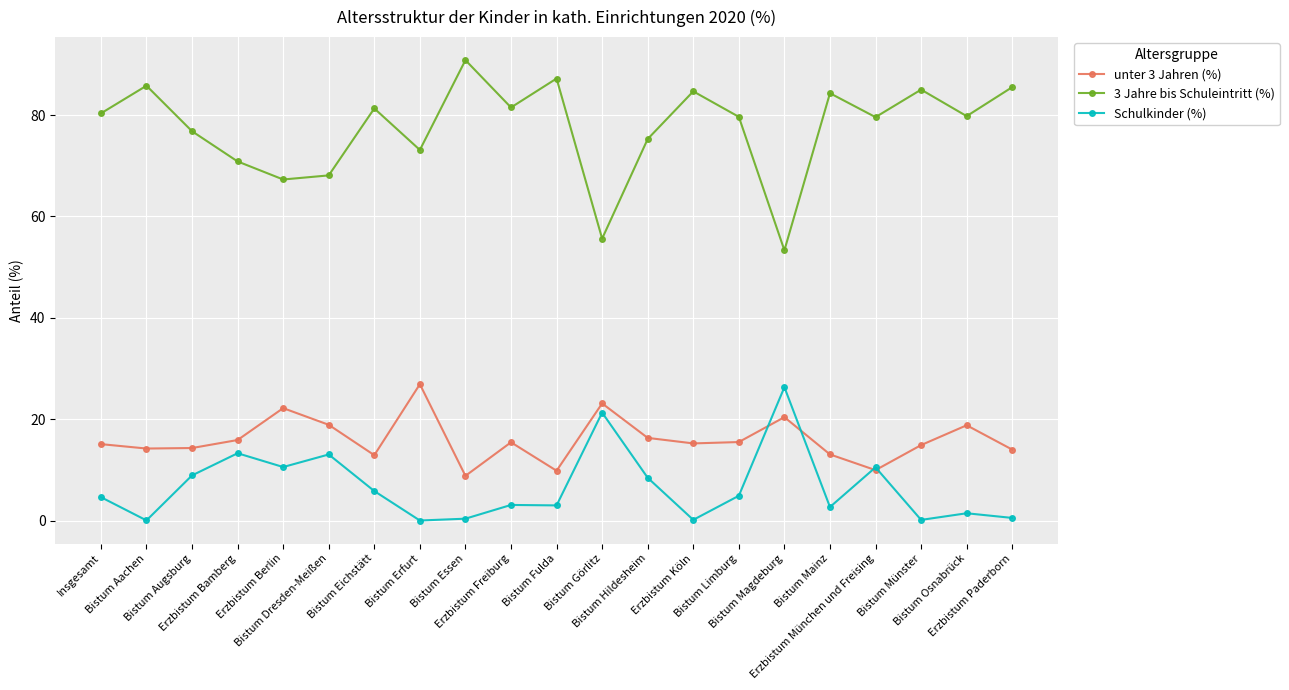

True or false: 3 Jahre bis Schuleintritt (%) and Schulkinder (%) intersect in this chart.

False